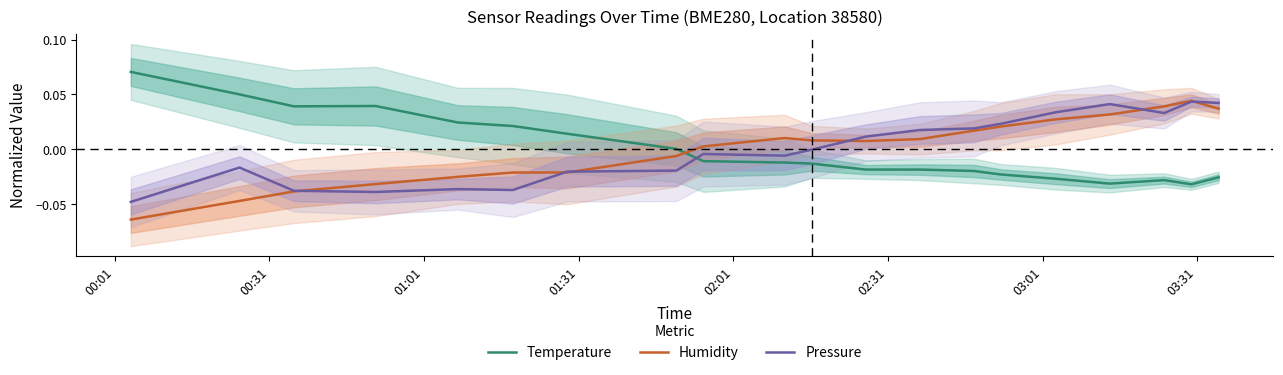

How many data points in Pressure are above 0?

9